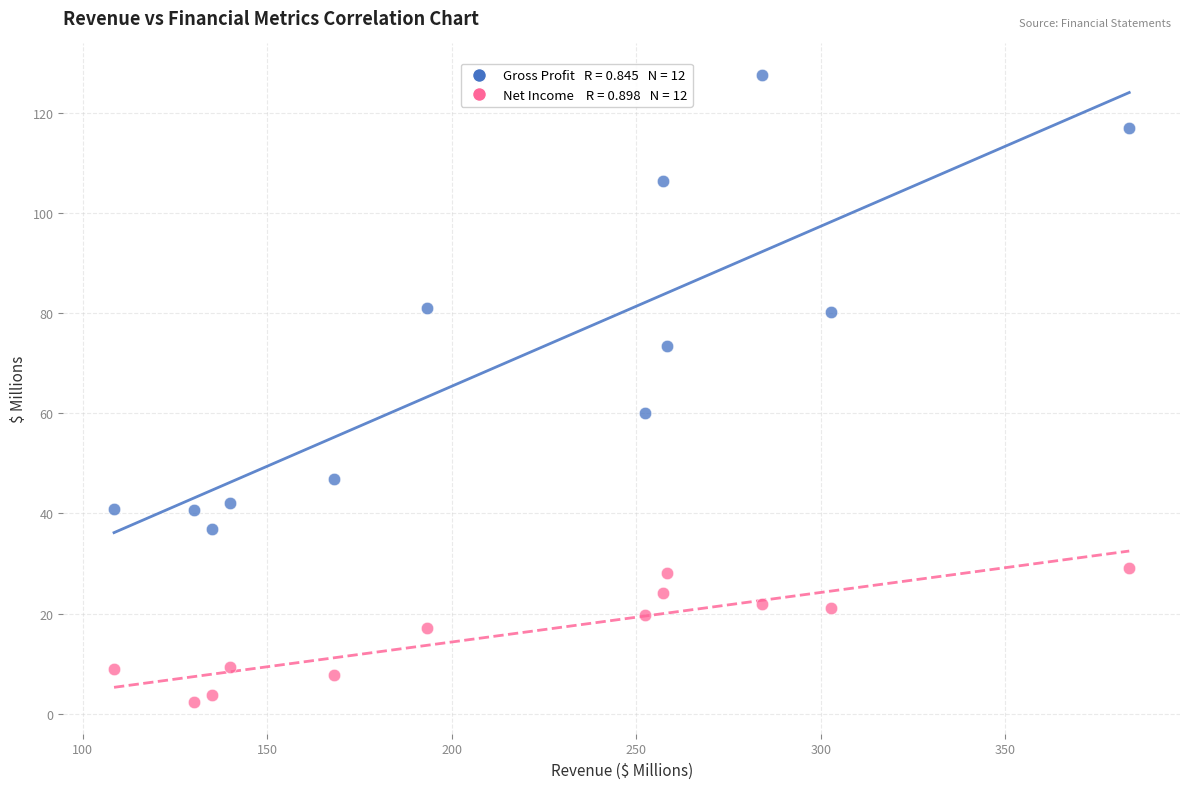

Across all series, what Y value is closest to 64?

60.1